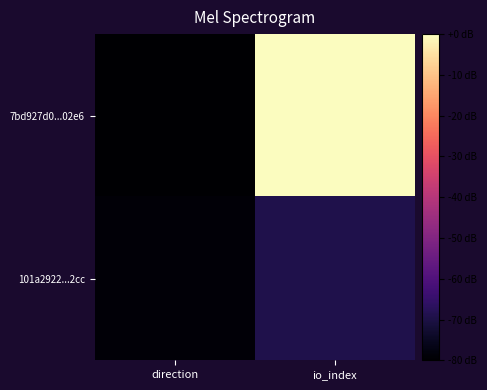

List the series in order of their overall mean, lowest first.

101a2922...2cc, 7bd927d0...02e6